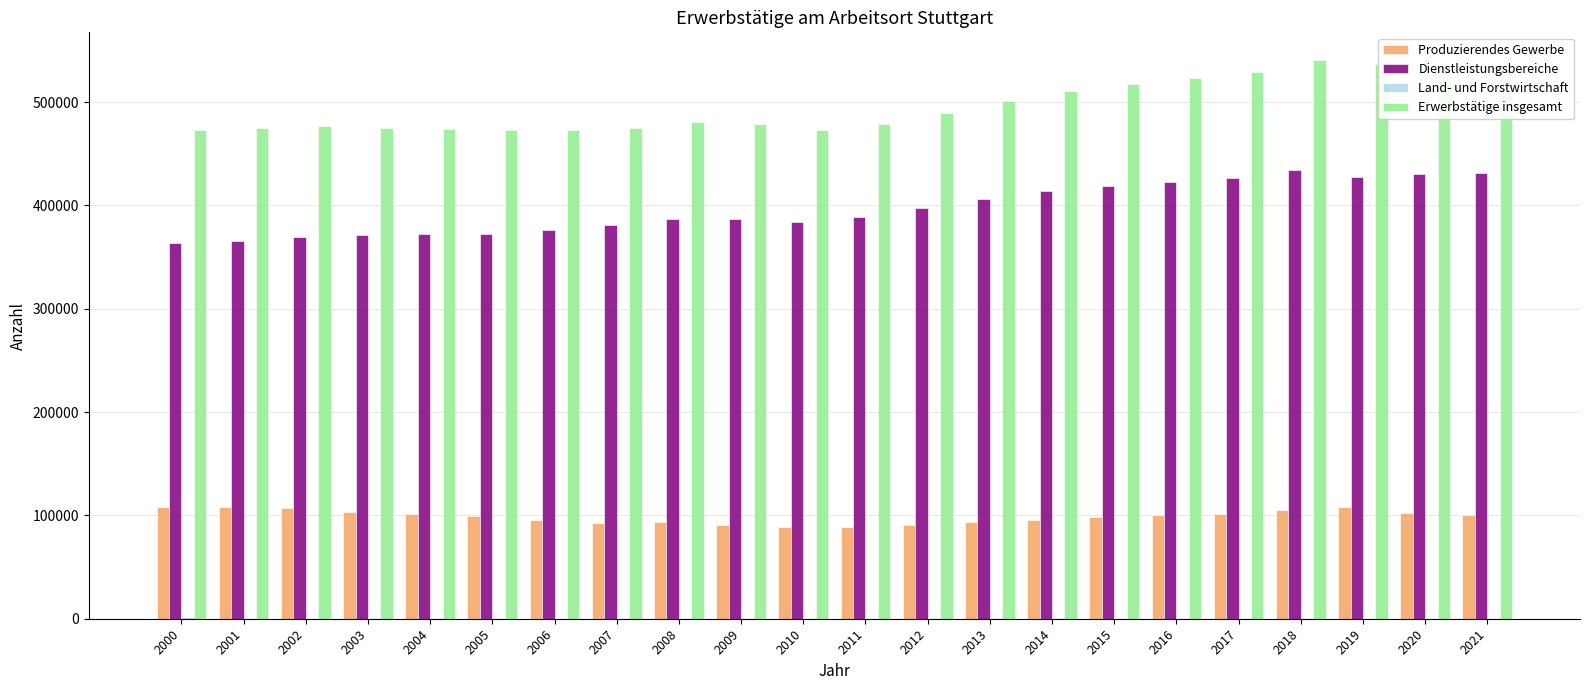

Is the value of Dienstleistungsbereiche at 2000 greater than the value of Produzierendes Gewerbe at 2015?

Yes